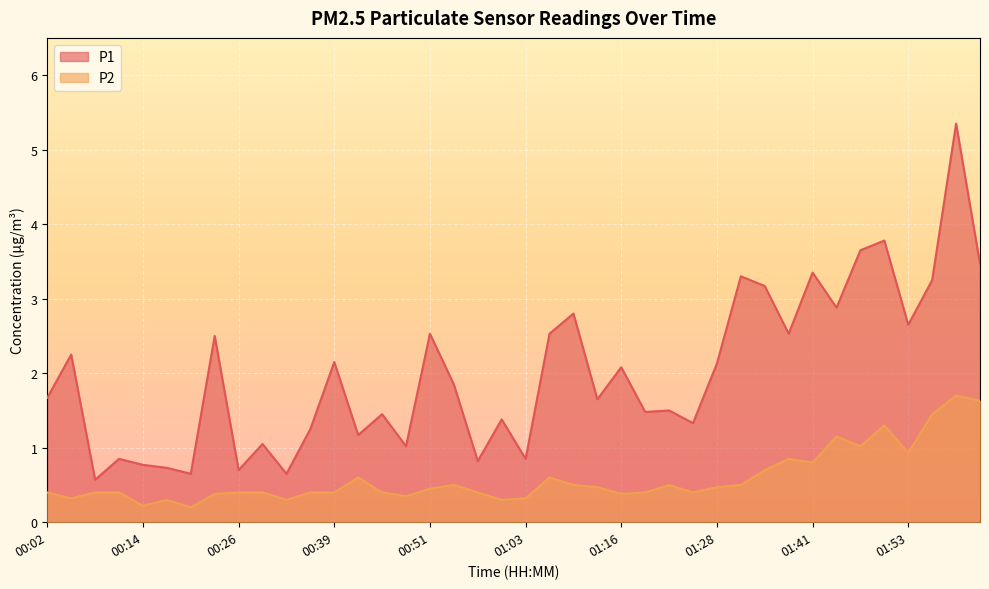

The value of P2 at 00:08 is 0.1. True or false?

False